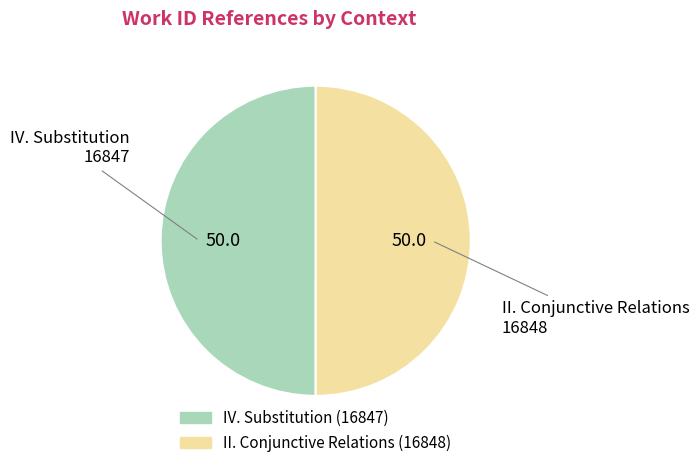

Do IV. Substitution and II. Conjunctive Relations together represent more than half of the pie?

Yes